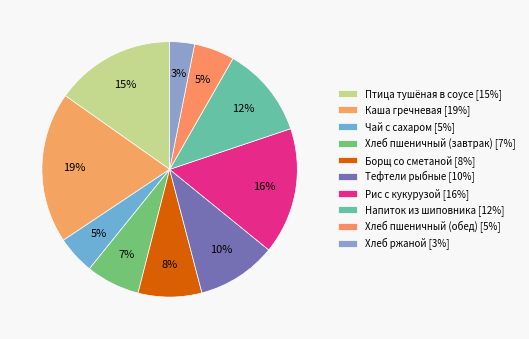

To the nearest percent, what is the difference between the Каша гречневая and Рис с кукурузой slice percentages?

3%